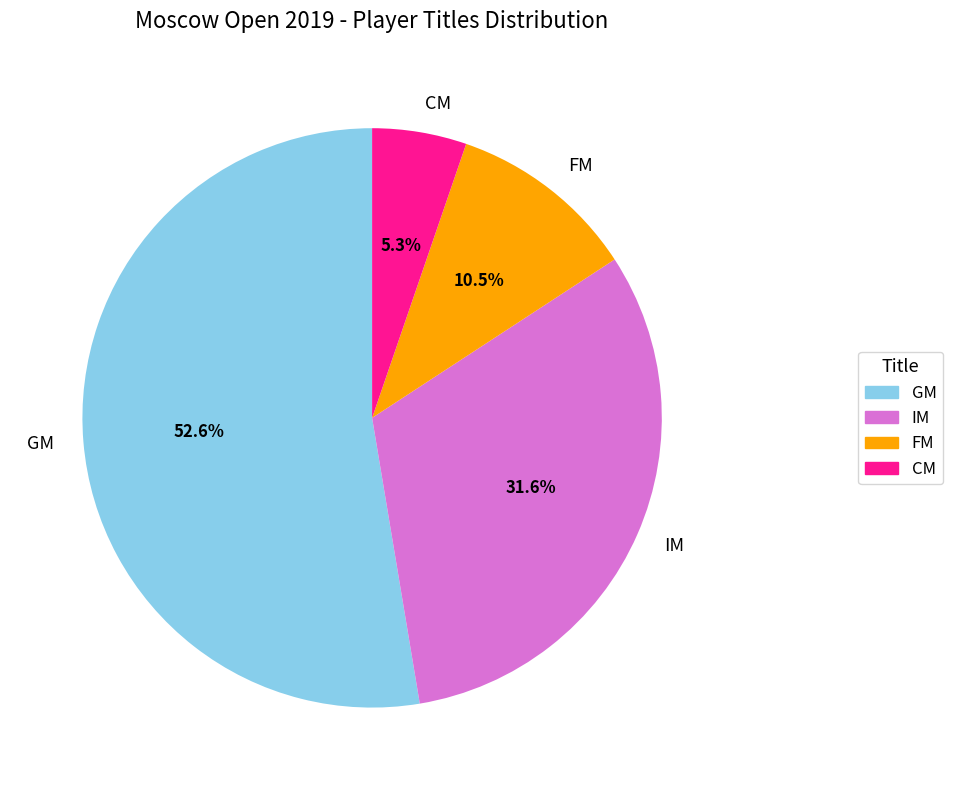

Is it true that IM is 32% of the pie?

True